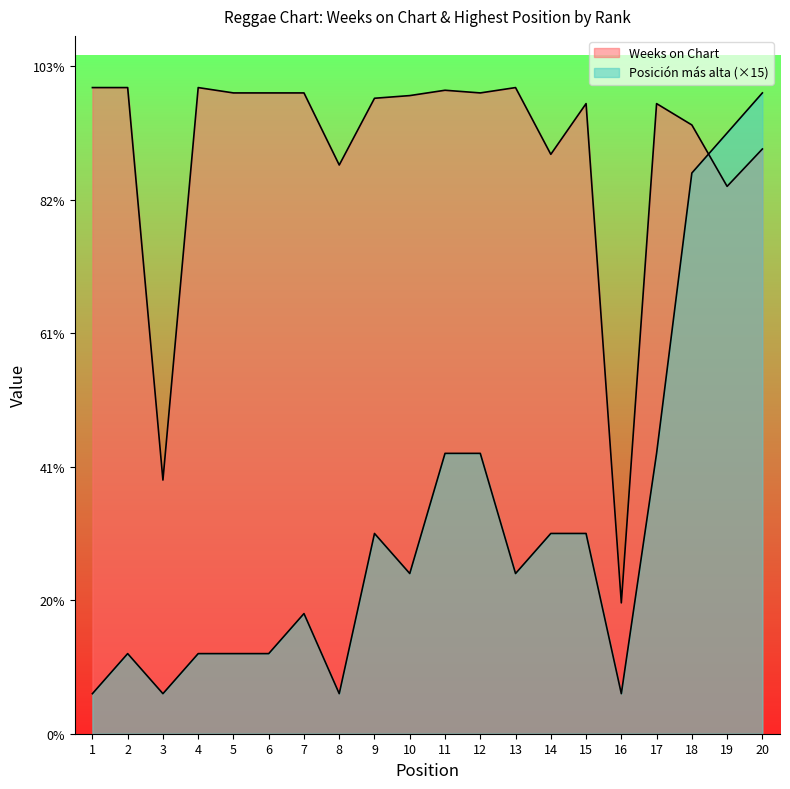

Does the chart display data point markers on the line(s)?

No